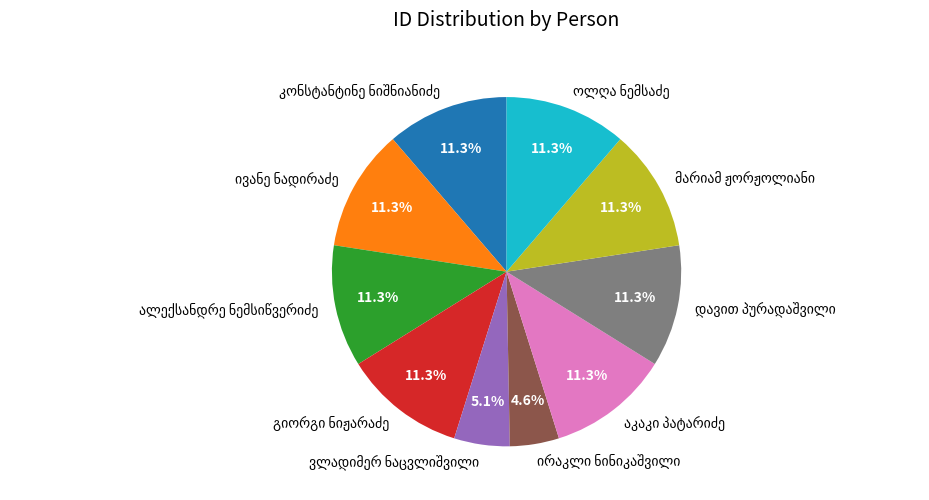

Is there any slice that represents more than half of the pie?

No